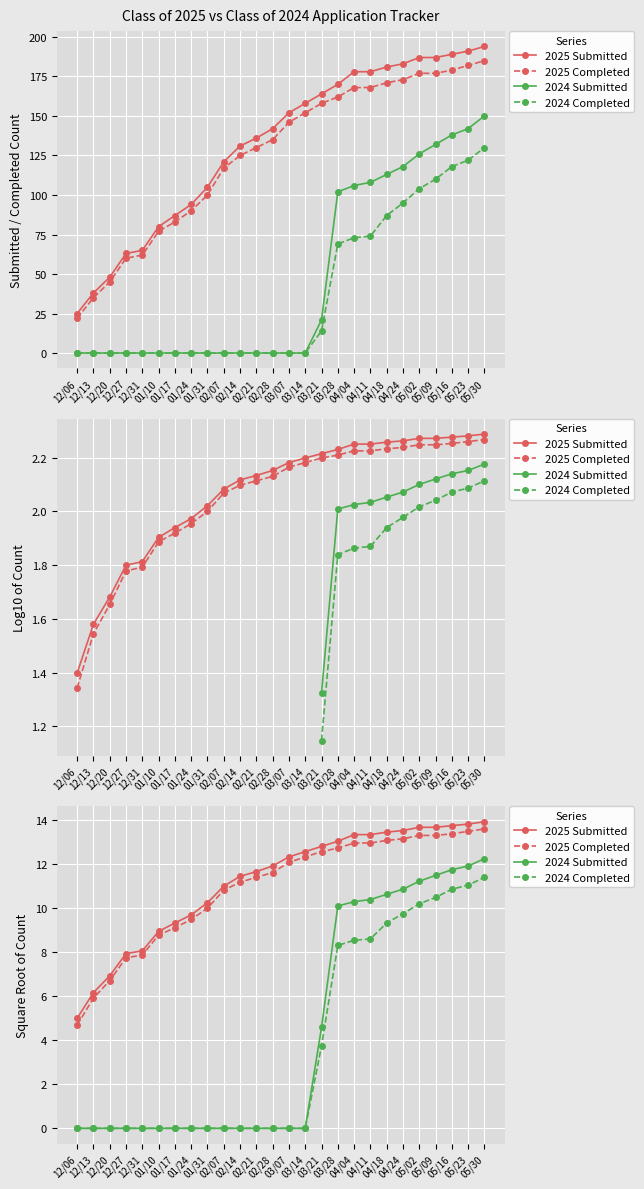

True or false: 2024 Completed and 2025 Submitted intersect in this chart.

False